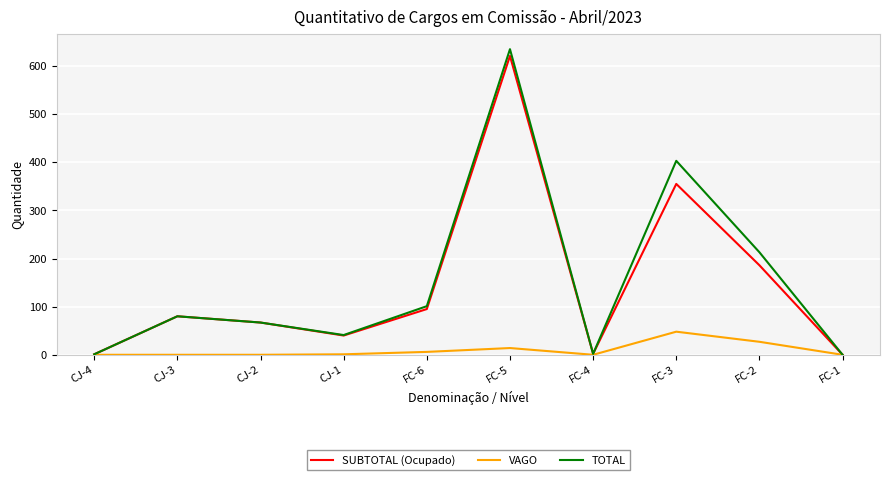

What are all the series names shown in the legend?

SUBTOTAL (Ocupado), VAGO, TOTAL